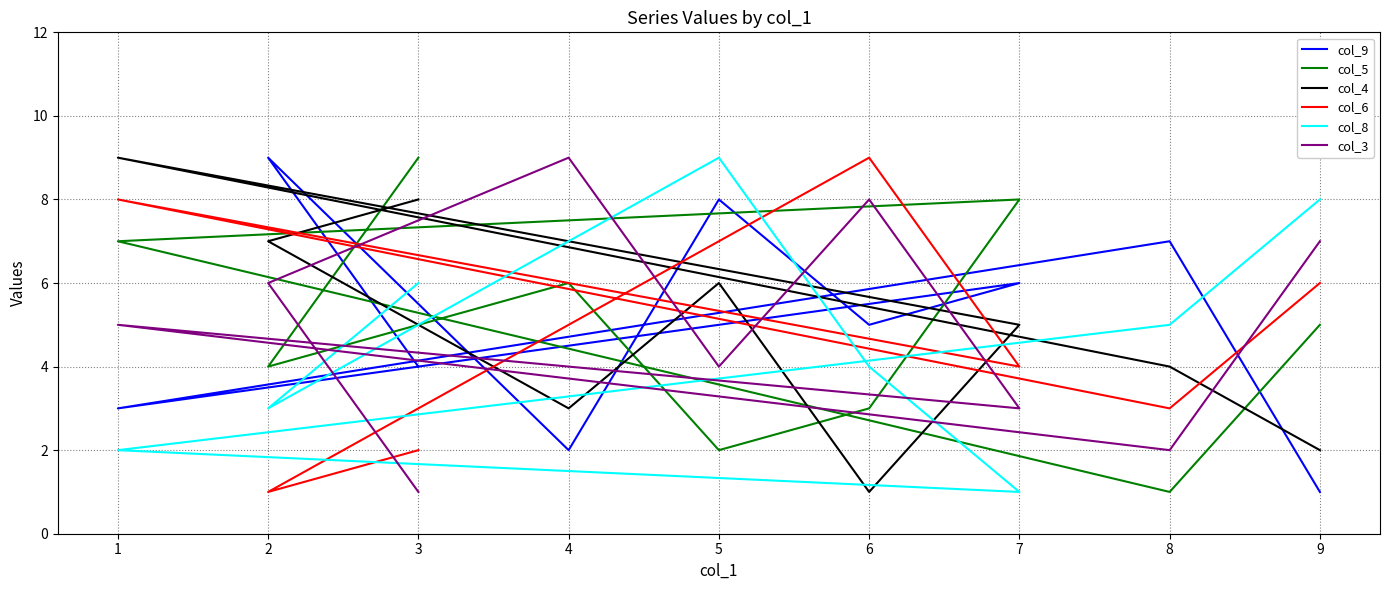

How many times do col_6 and col_4 cross each other?

3